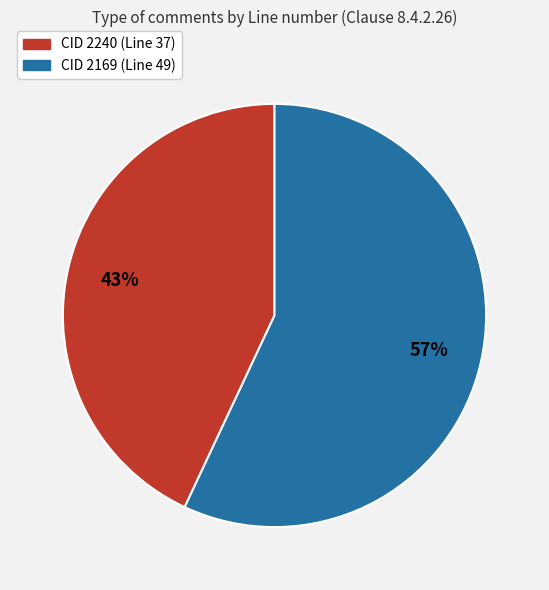

Rank the categories by value from highest to lowest.

CID 2169 (Line 49), CID 2240 (Line 37)